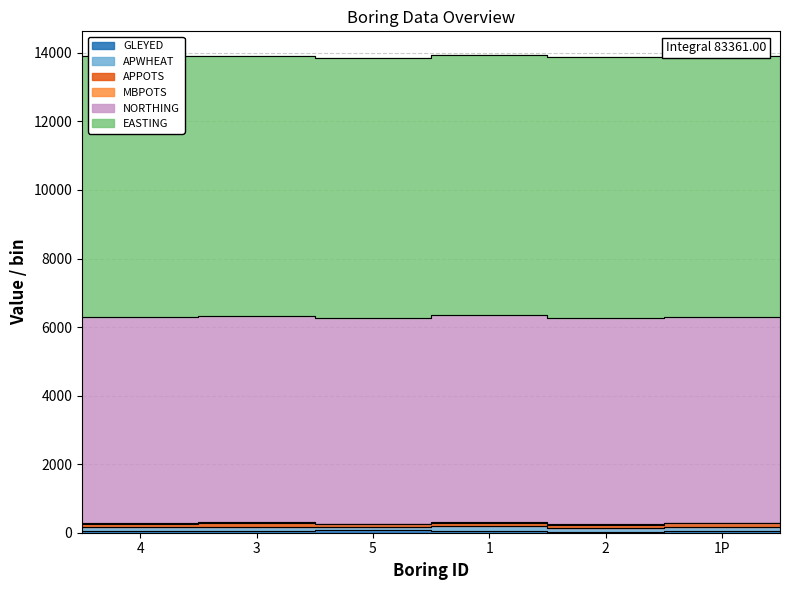

Reading left to right, extract all data points from this chart.

GLEYED: 4=54	3=55	5=85	1=62	2=35	1P=61
APWHEAT: 4=117	3=114	5=87	1=129	2=104	1P=108
APPOTS: 4=97	3=110	5=79	1=104	2=97	1P=102
MBPOTS: 4=19	3=32	5=1	1=26	2=19	1P=24
NORTHING: 4=6010	3=6010	5=6002	1=6020	2=6020	1P=6008
EASTING: 4=7600	3=7590	5=7595	1=7590	2=7600	1P=7595